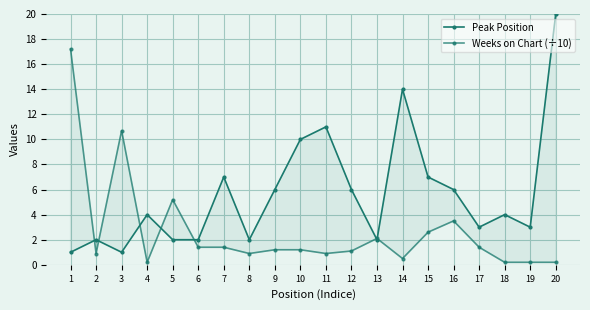

Which has a higher value, 17 or 3?

17